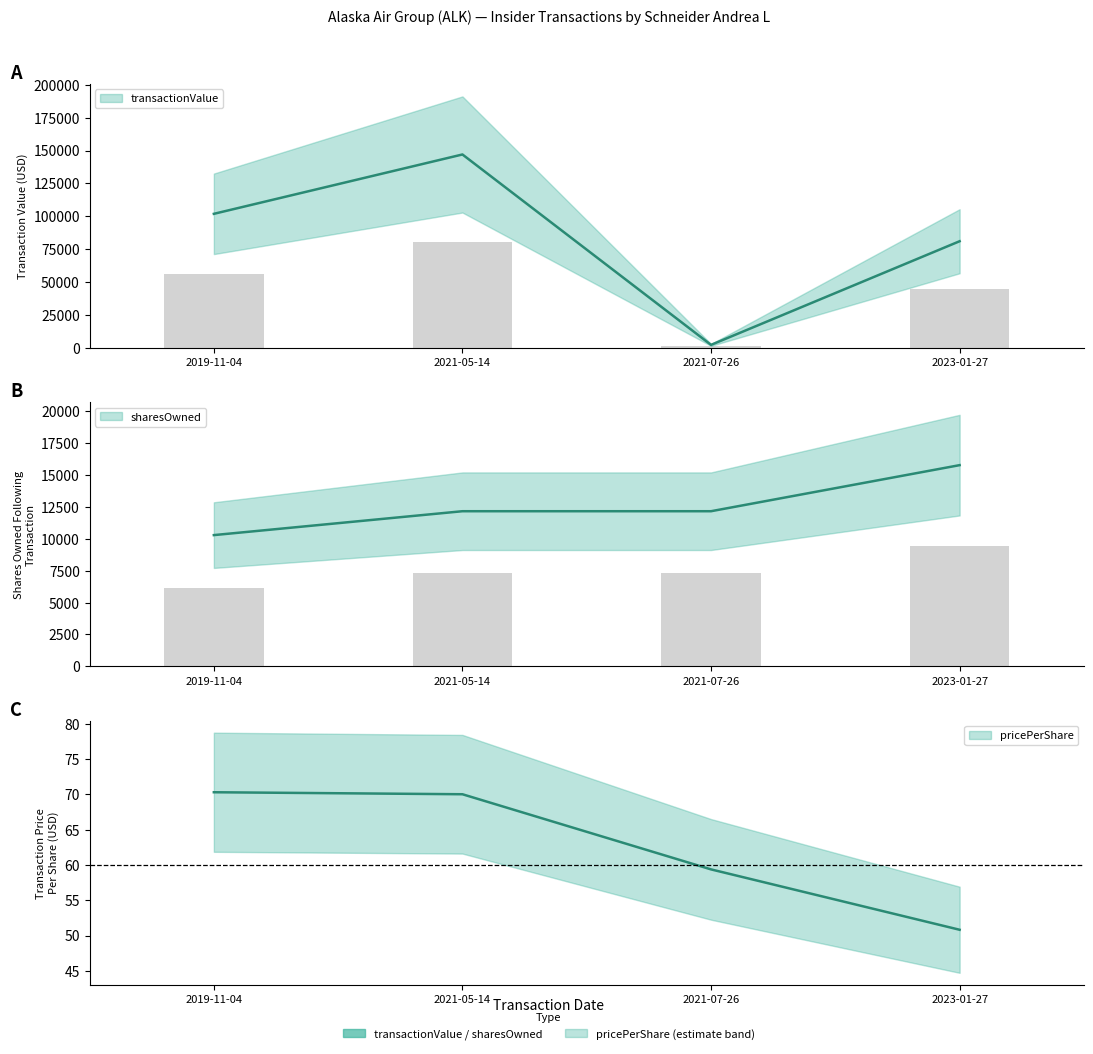

At which category is the sum across all series the highest?

2021-05-14